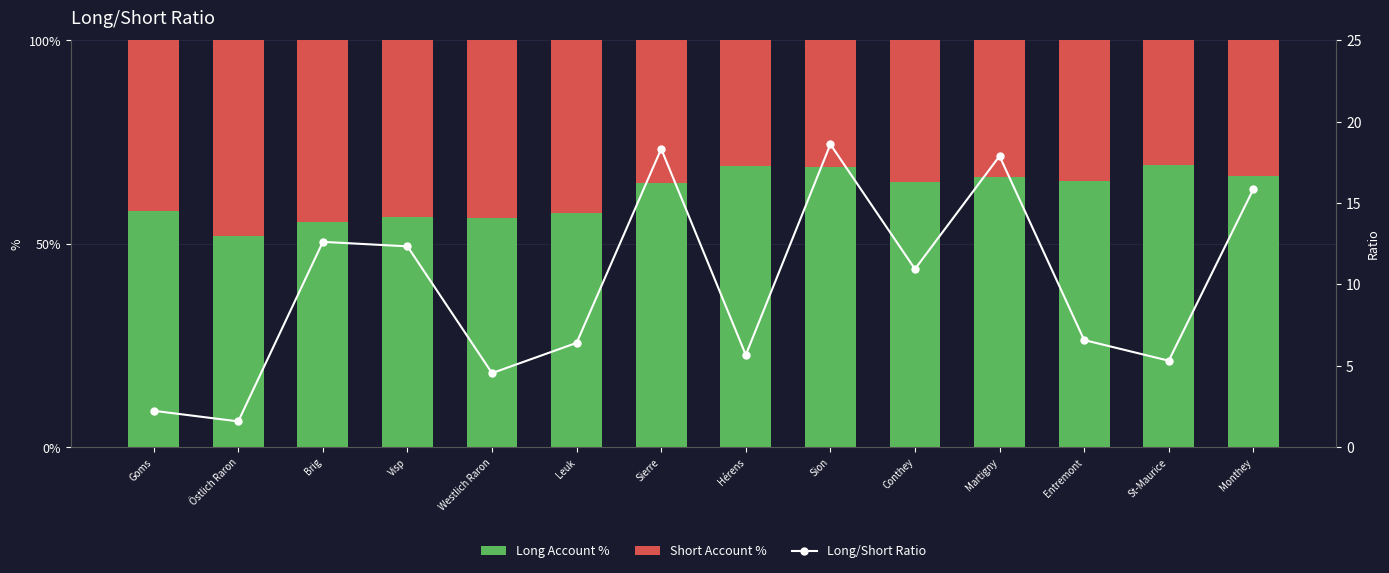

What is the difference between the second highest and second lowest values in the Short Account % series?

13.8